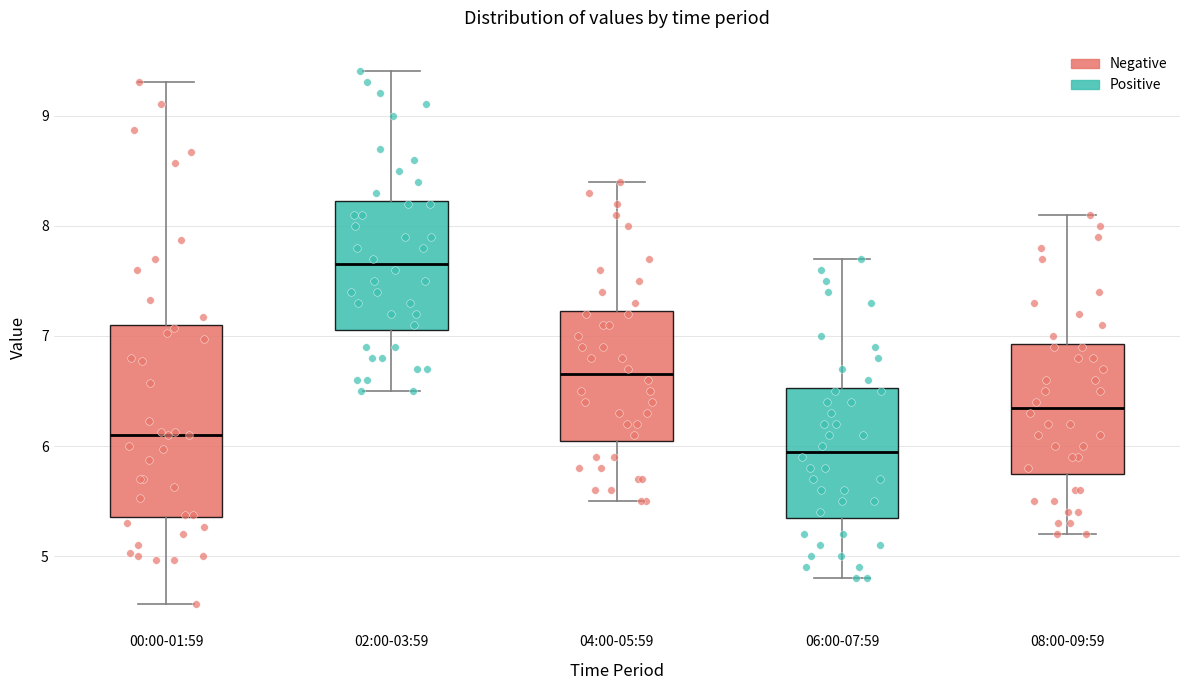

Which box's median line is the highest?

02:00-03:59